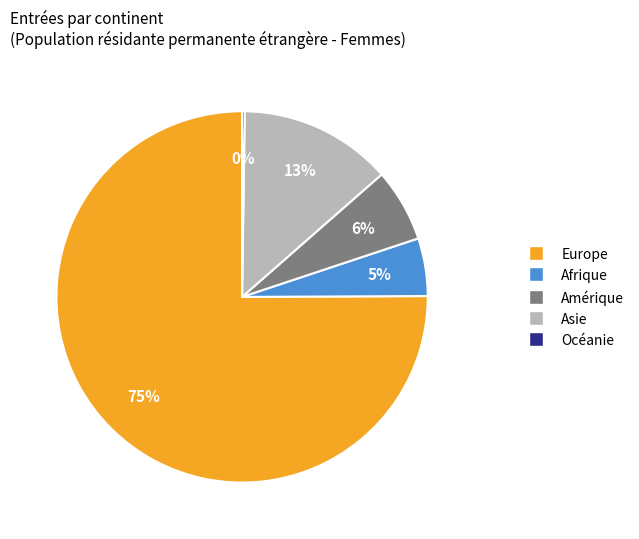

True or false: Amérique accounts for 6% of the total.

True